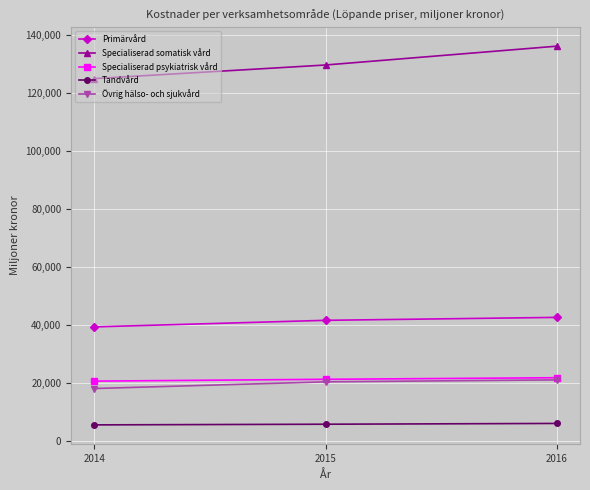

What is the highest value of the Primärvård series?

42467